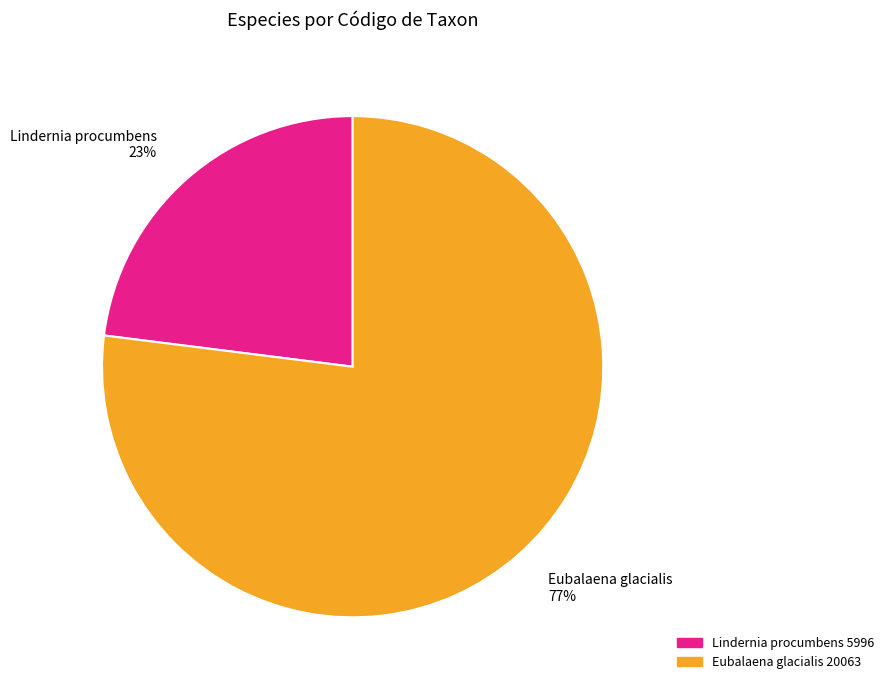

Is it true that Lindernia procumbens is 23% of the pie?

True